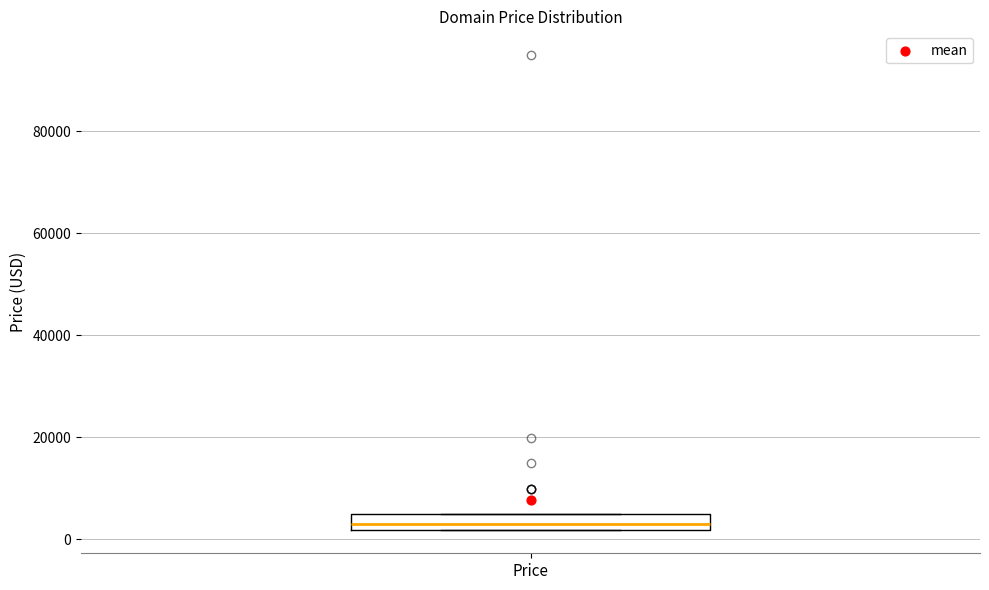

Where is the upper edge of the box for Price on the y-axis? The values are not printed on the chart, so give them approximately, as read against the axis.

4000